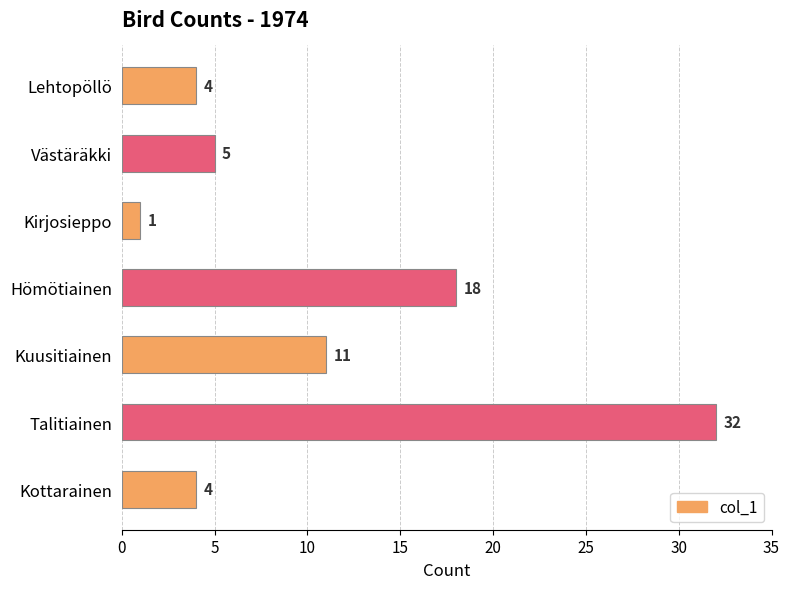

Is it true that the value at Talitiainen is 56?

False